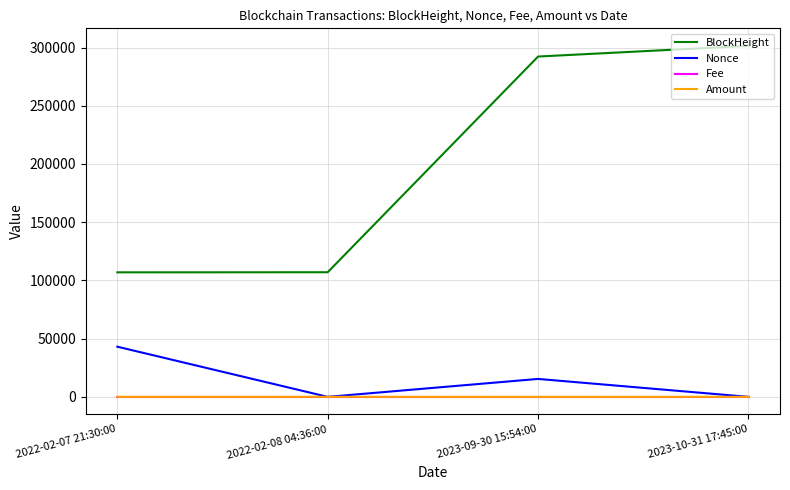

What is the total value across all series at 2023-10-31 17:45:00?

301415.5